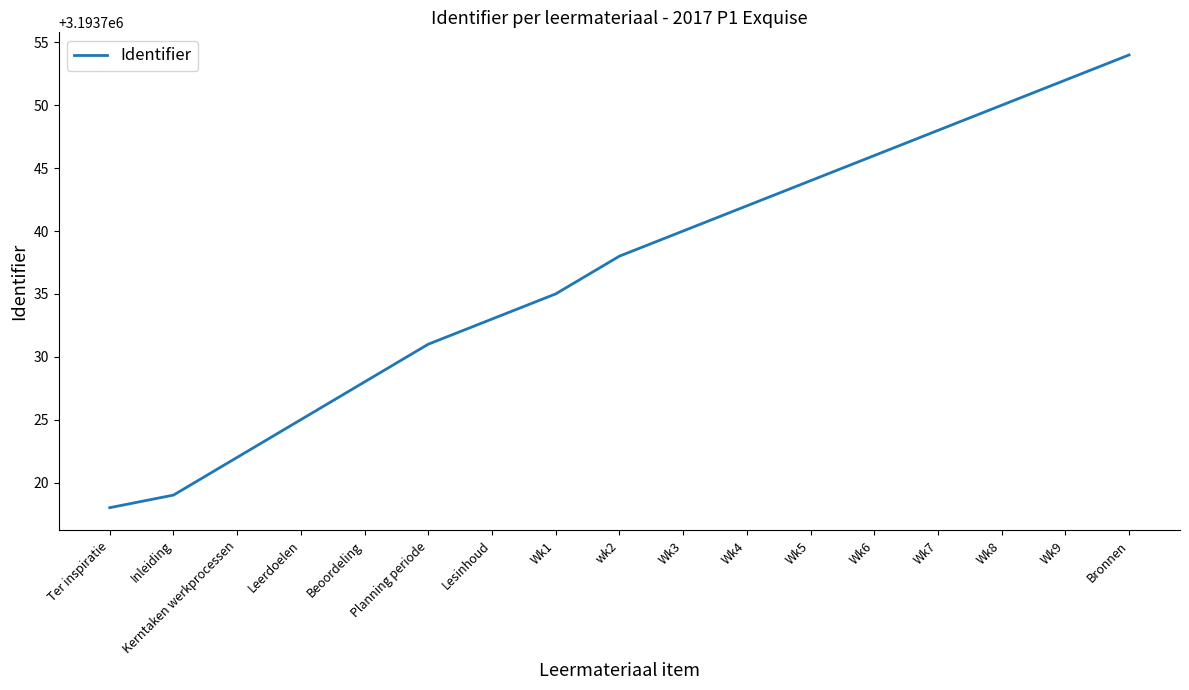

The value at Wk1 is 5144370. True or false?

False